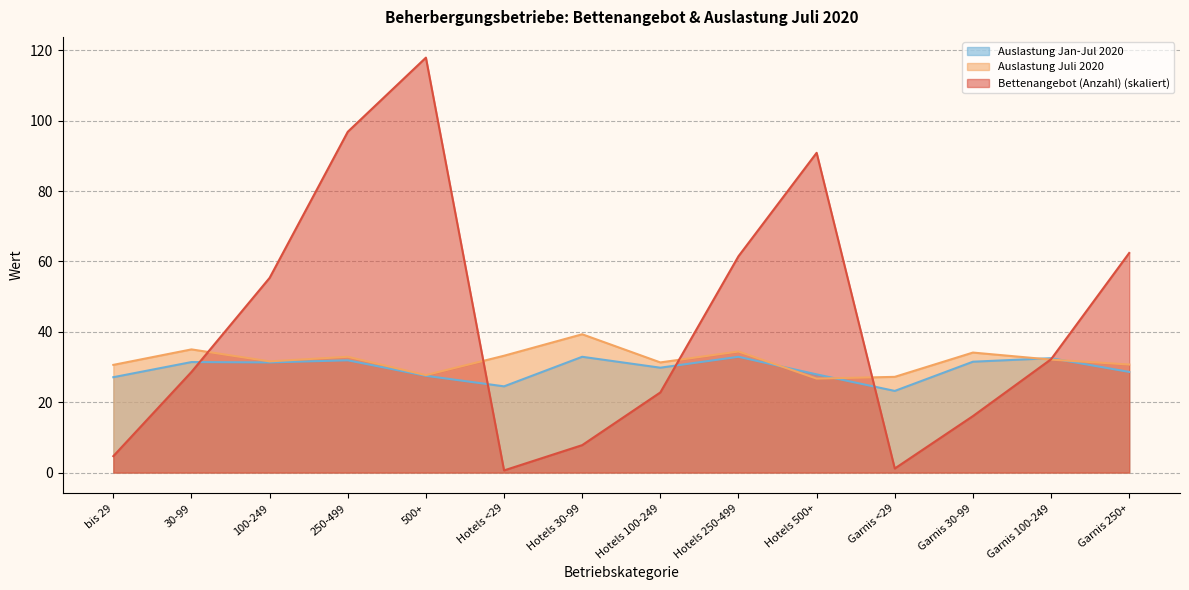

What is the total value across all series at 500+?

173.1